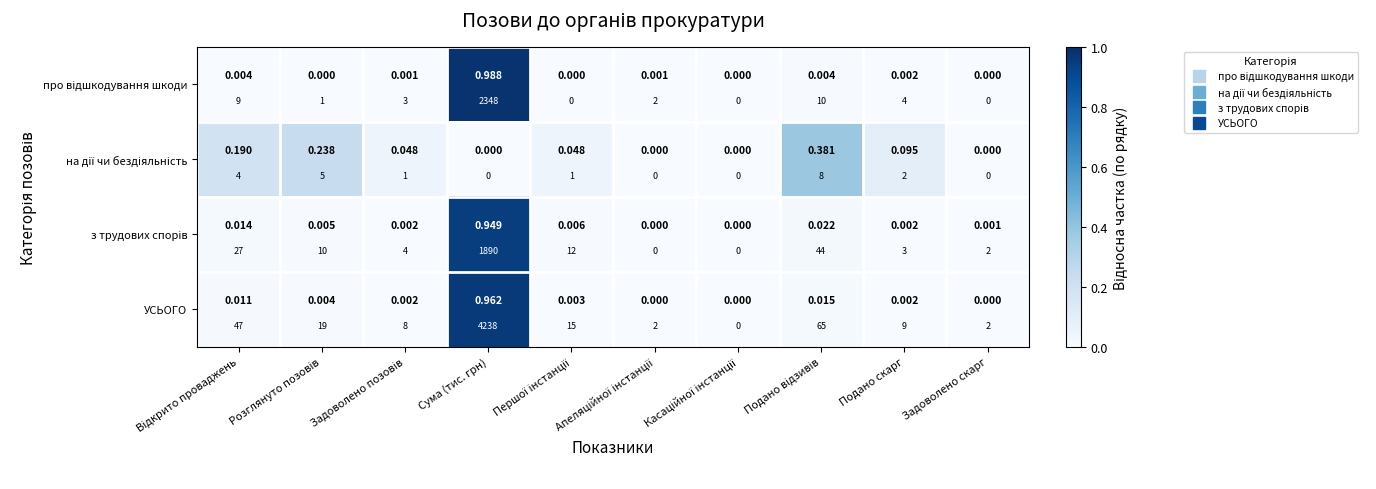

At which category is the sum across all series the highest?

Сума (тис. грн)